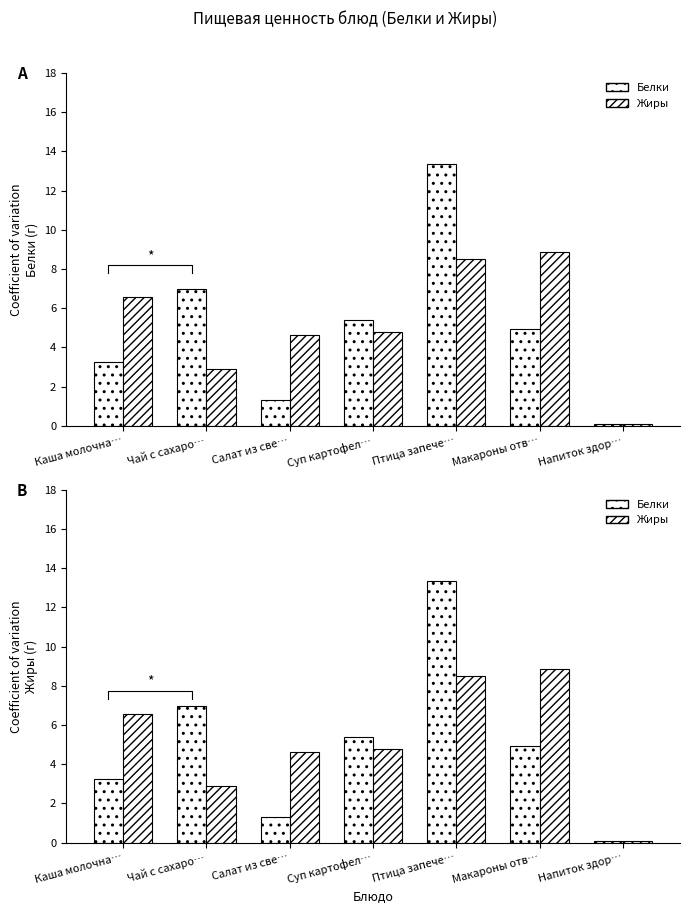

What is the difference between the Жиры values at Суп картофел… and Напиток здор…?

4.7